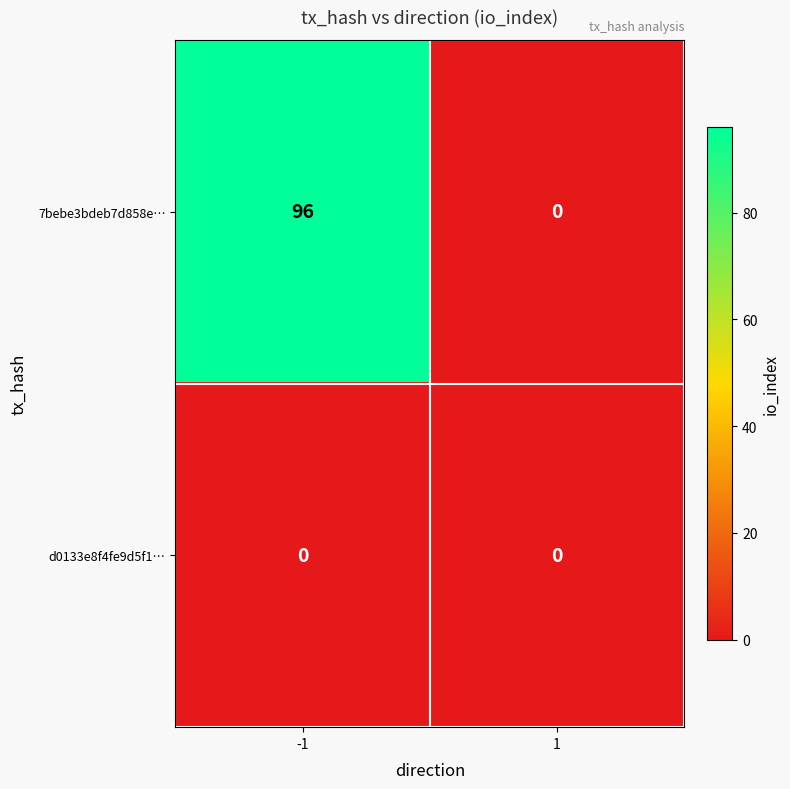

What is the difference between the 7bebe3bdeb7d858e… values at 1 and -1?

96